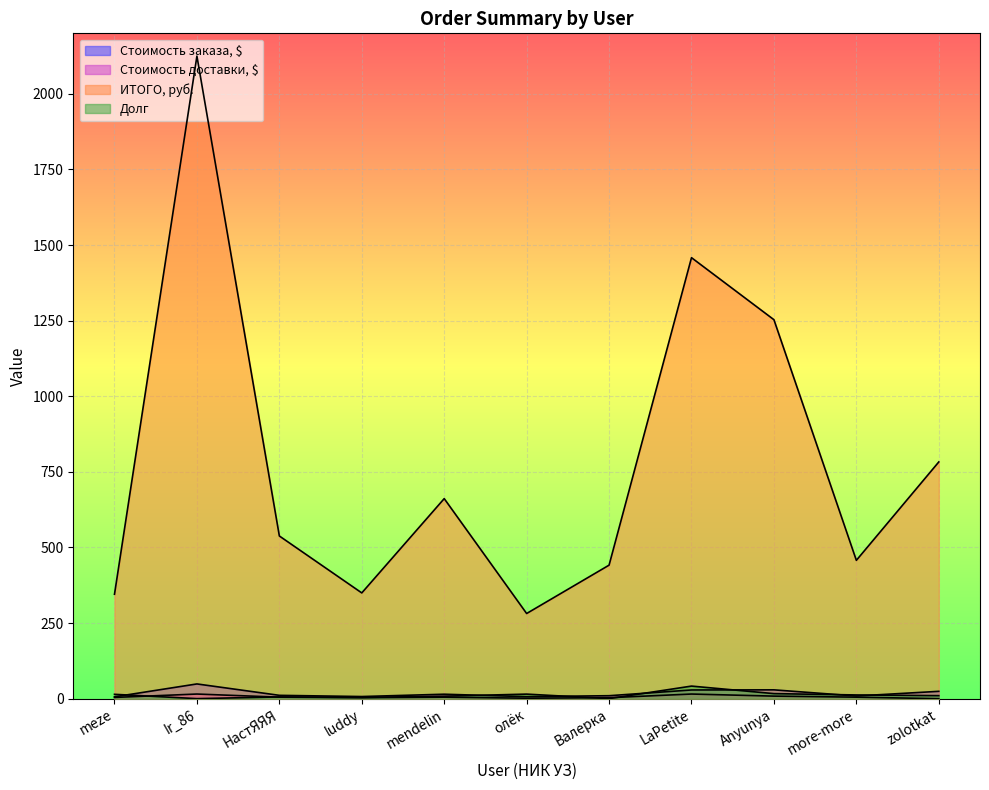

What is the label of the 4th point from the right?

LaPetite